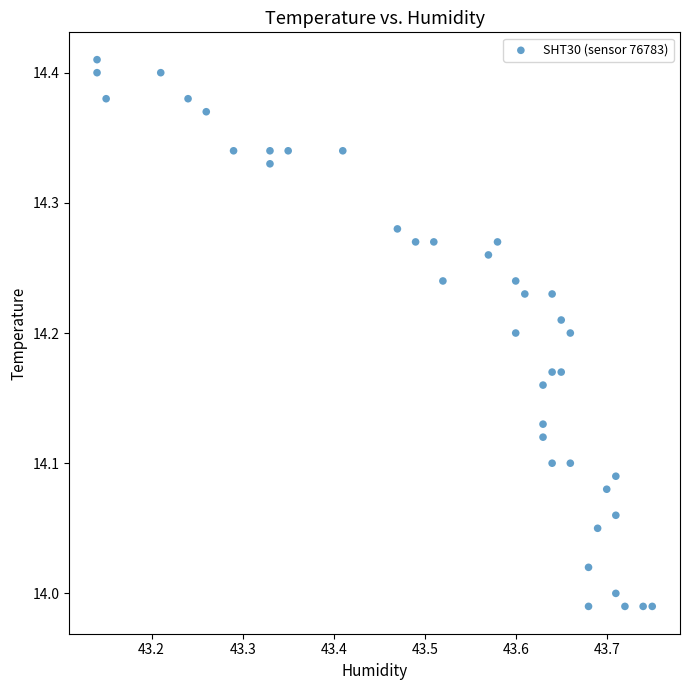

What is the range of X values (max minus min)?

0.6